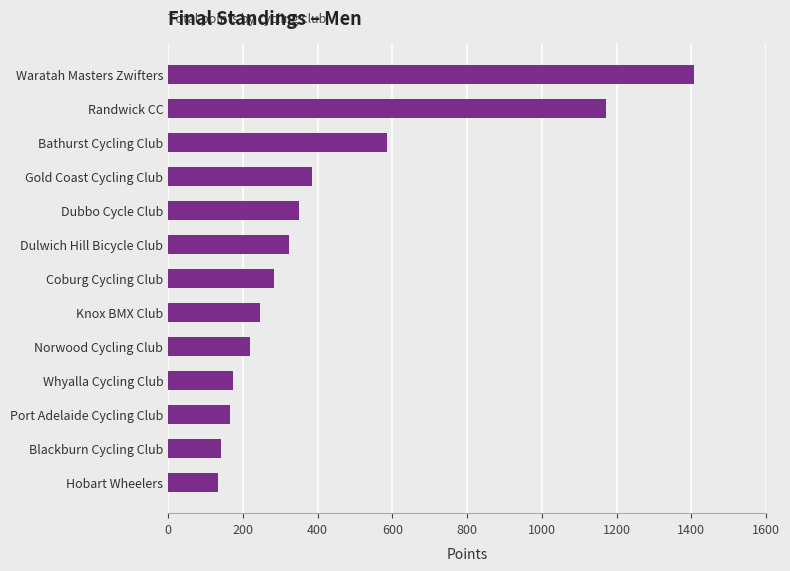

The chart shows a value of 174 at Whyalla Cycling Club. True or false?

True